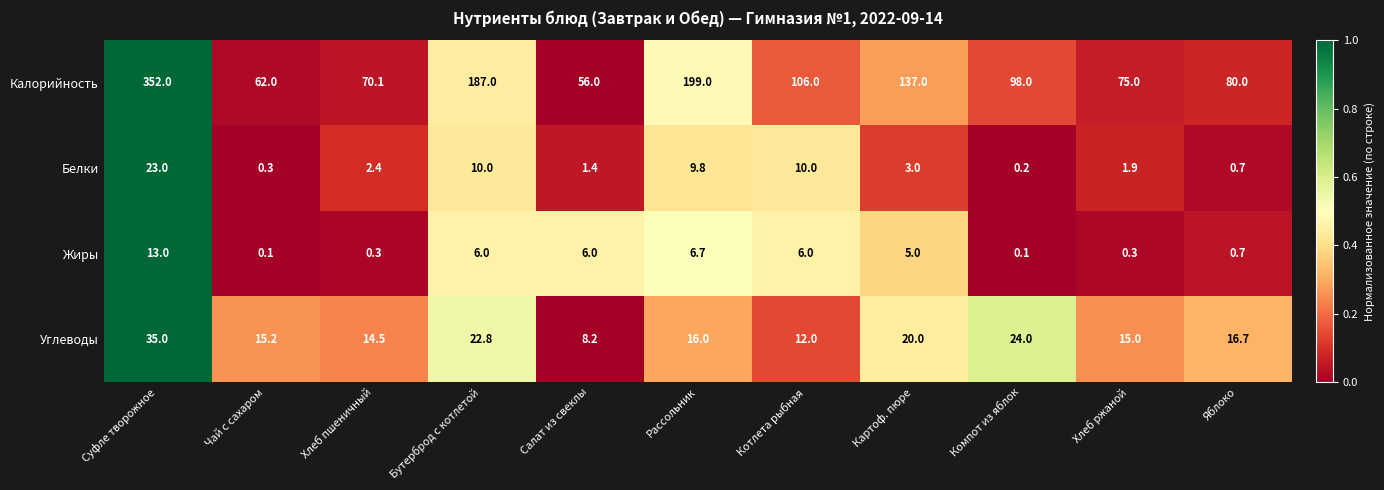

Which series changed the most between Чай с сахаром and Хлеб ржаной?

Калорийность